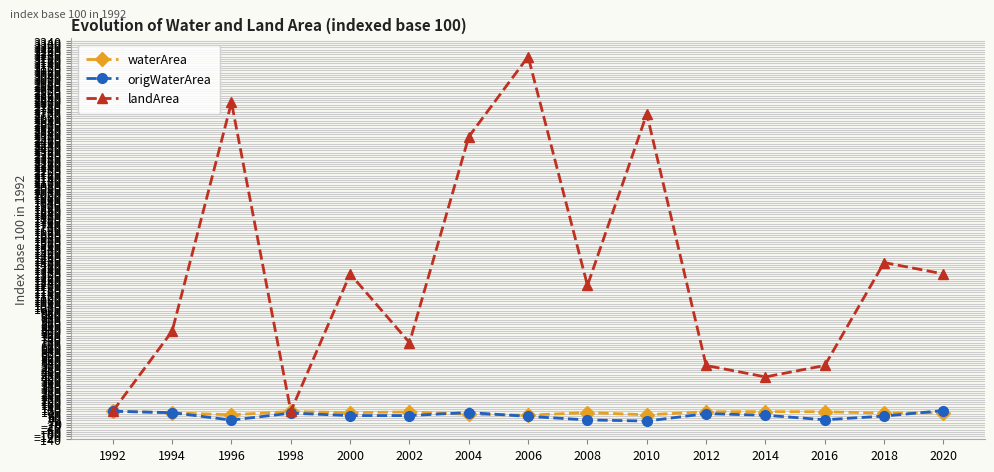

Read the origWaterArea value at 2012.

78.9